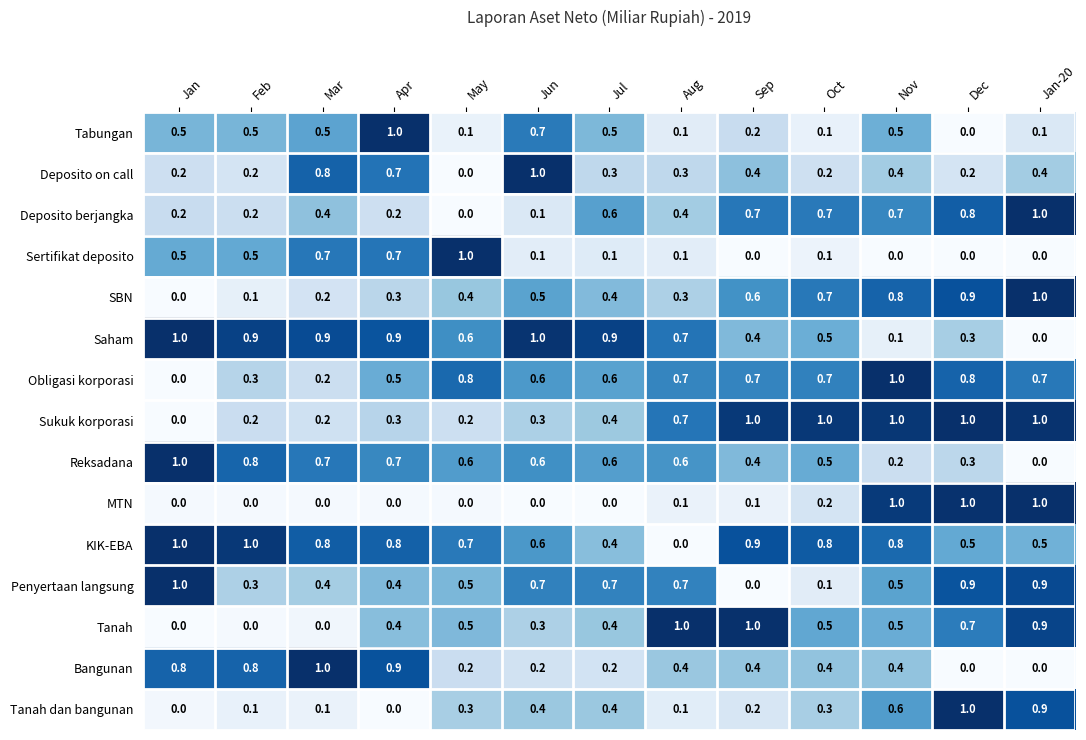

What is the maximum value for Obligasi korporasi?

1.0